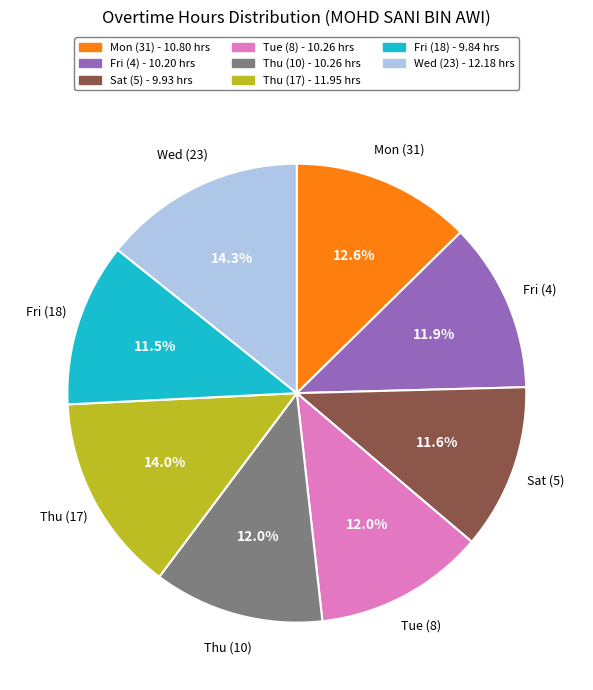

To the nearest percent, what is the average slice percentage?

12%